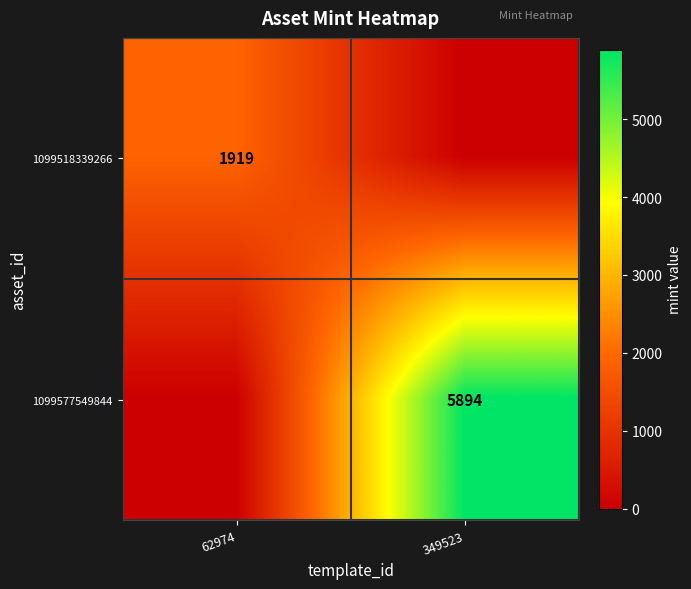

The 1099518339266 series shows 1919 at 62974. True or false?

True